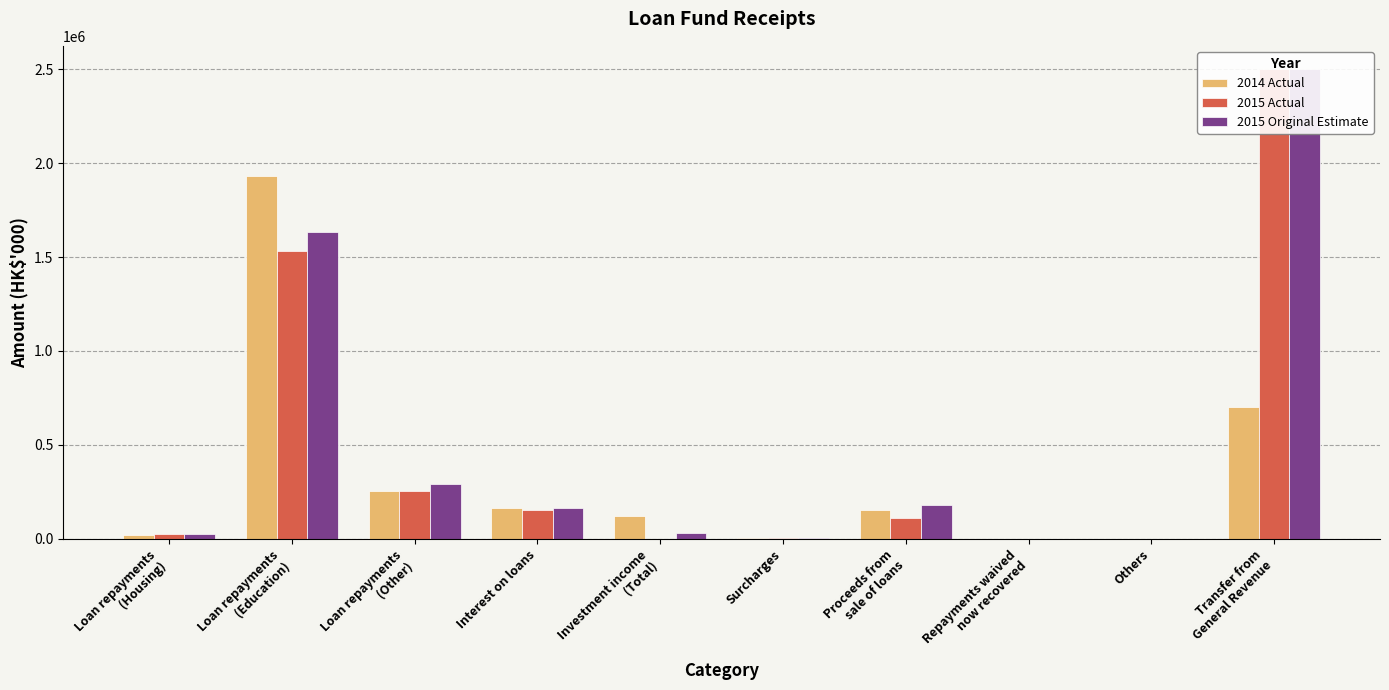

Count the number of categories in the chart.

10